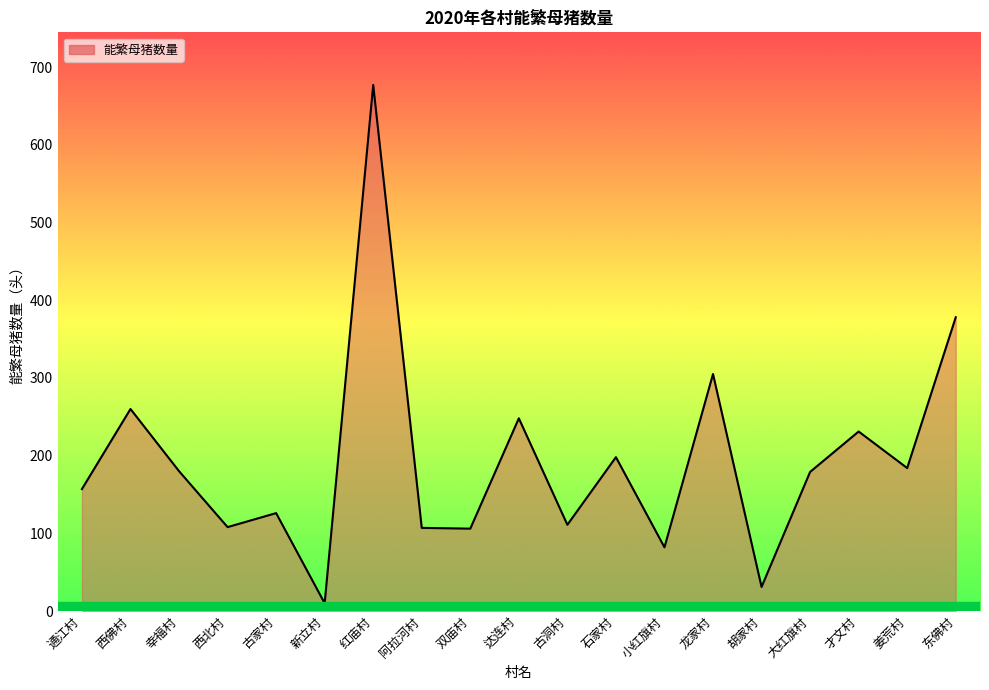

What is the difference between the second highest and minimum values?

368